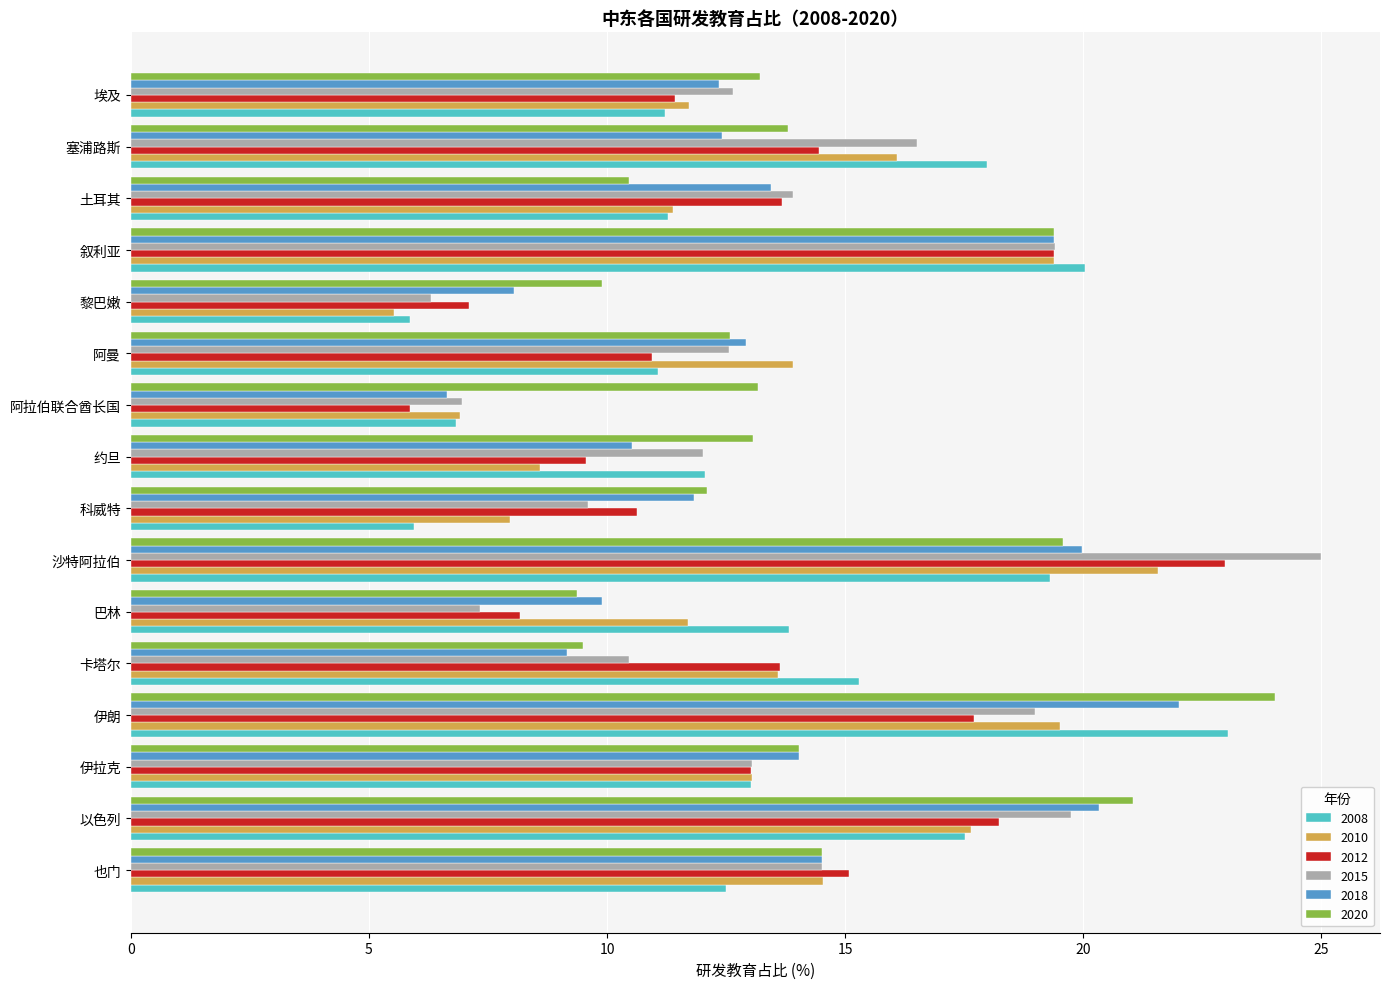

What is the difference between the second highest and minimum values in the 2012 series?

13.5